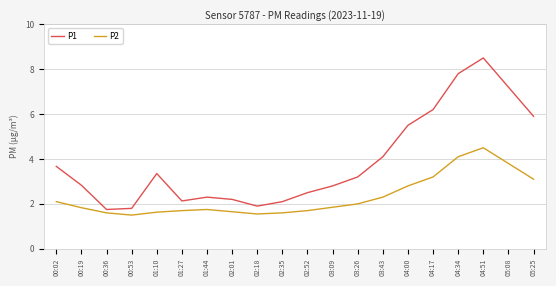

What position from the left is 01:10?

5